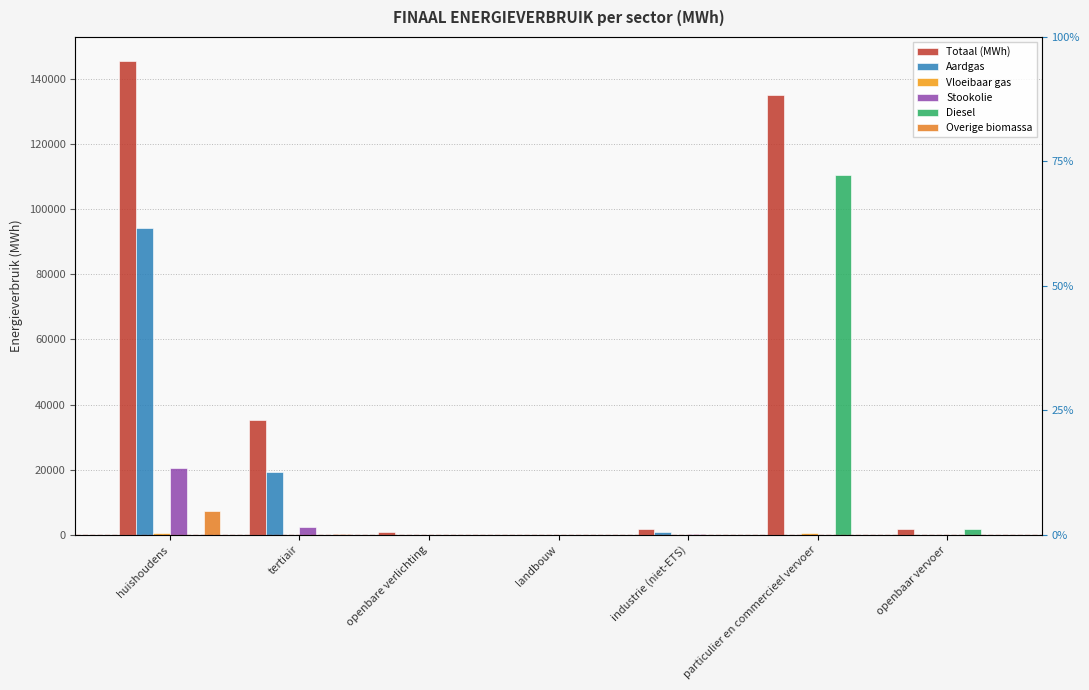

Which has a higher value, industrie (niet-ETS) or particulier en commercieel vervoer?

particulier en commercieel vervoer